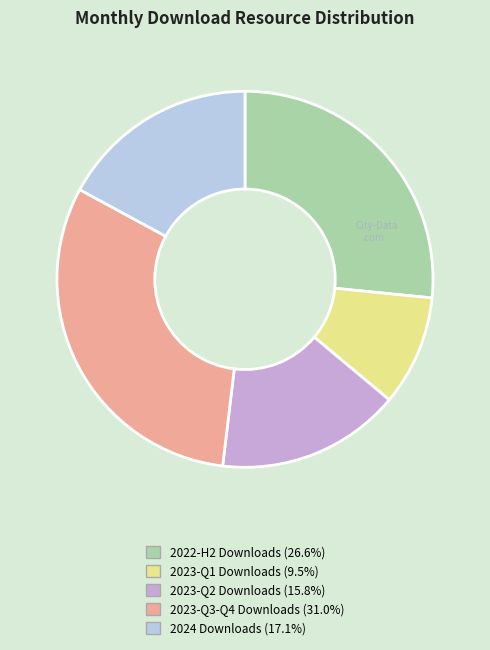

What is the ratio of the value at 2023-Q1 Downloads (9.5%) to the value at 2022-H2 Downloads (26.6%)?

0.4